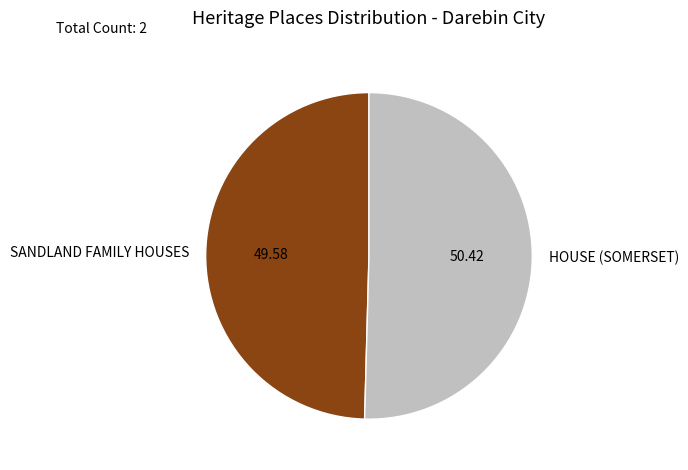

Which category has the biggest portion of the pie?

HOUSE (SOMERSET)